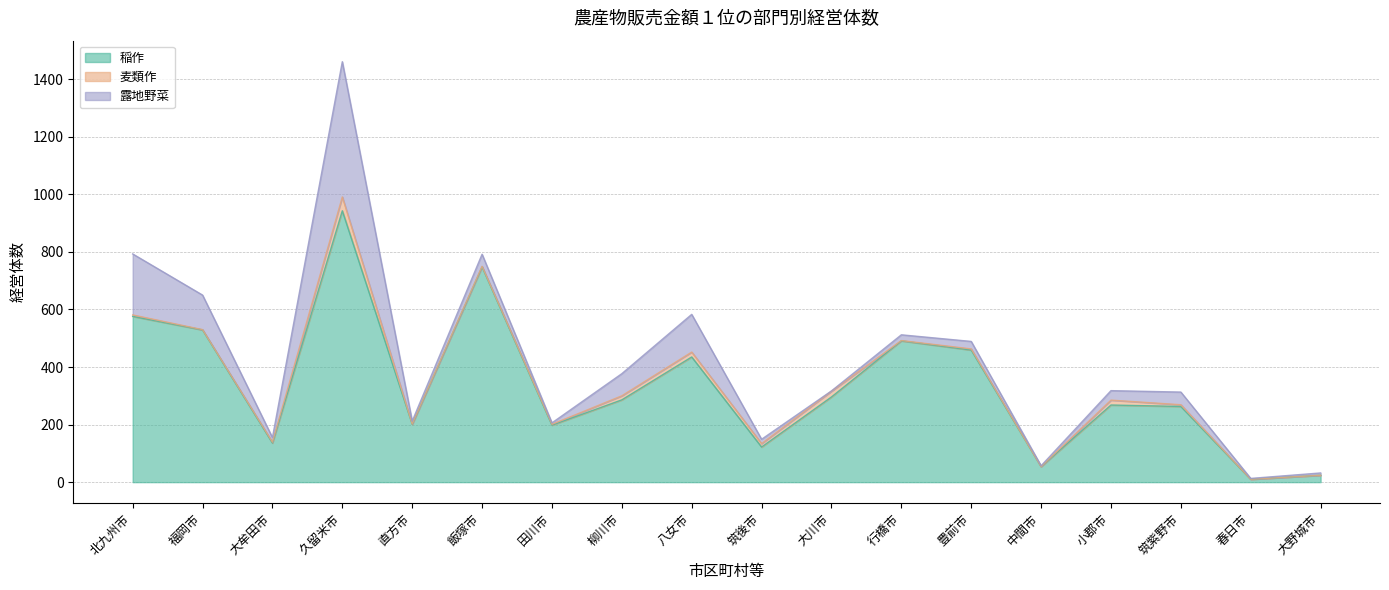

What are all the series names shown in the legend?

稲作, 麦類作, 露地野菜